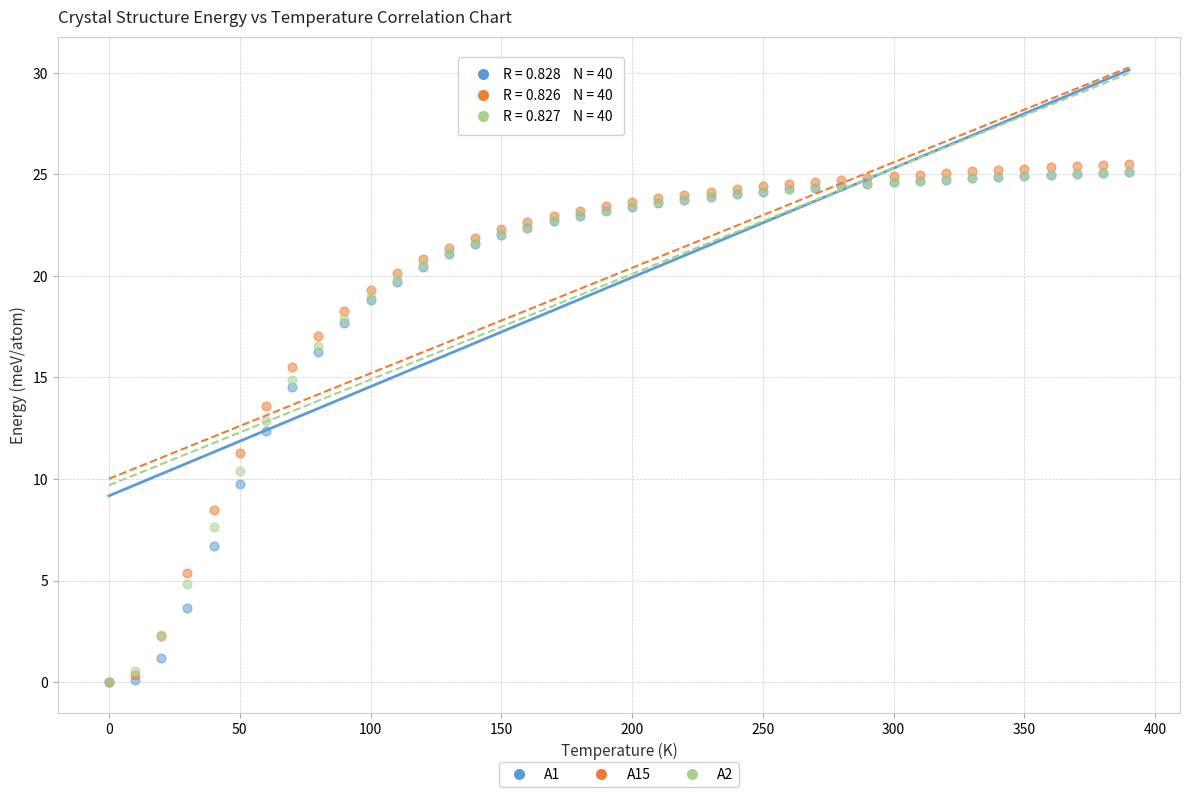

Across all series, what Y value is closest to 12?

12.3